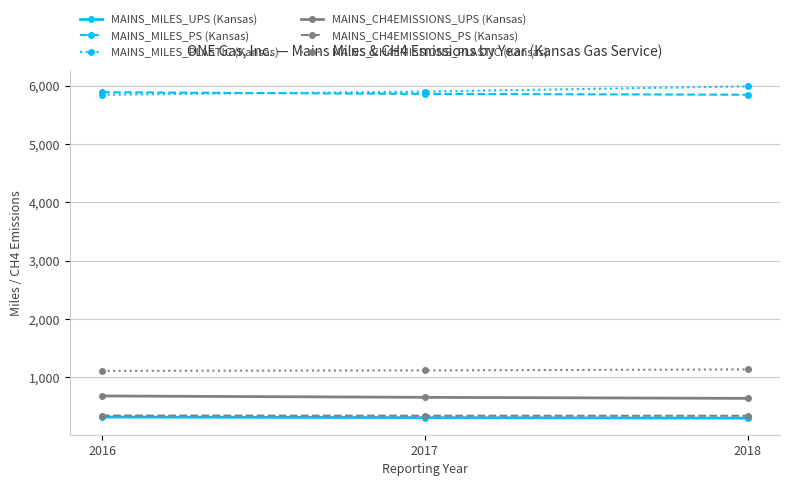

At how many categories does at least one series exceed 3325?

3